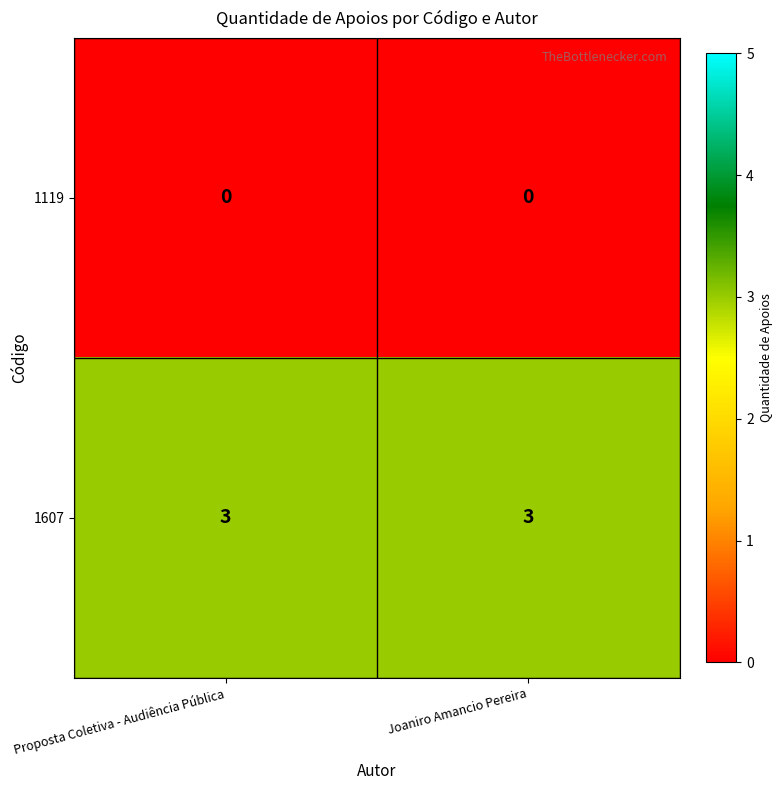

At how many categories does at least one series exceed 0?

2